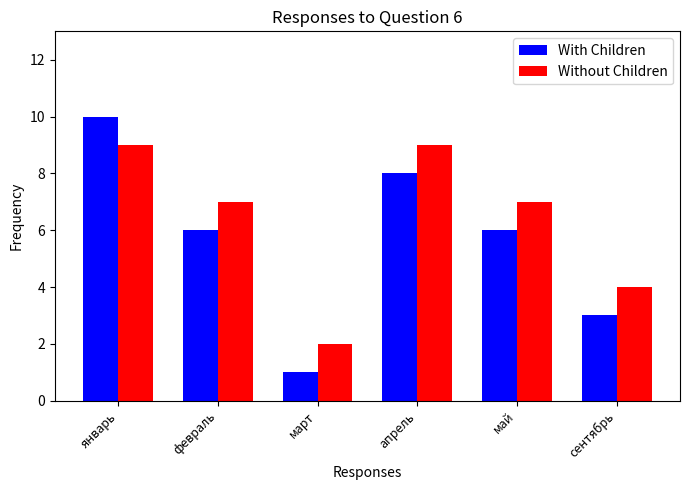

Reading left to right, what are all the values shown in this chart?

With Children: январь=10	февраль=6	март=1	апрель=8	май=6	сентябрь=3
Without Children: январь=9	февраль=7	март=2	апрель=9	май=7	сентябрь=4